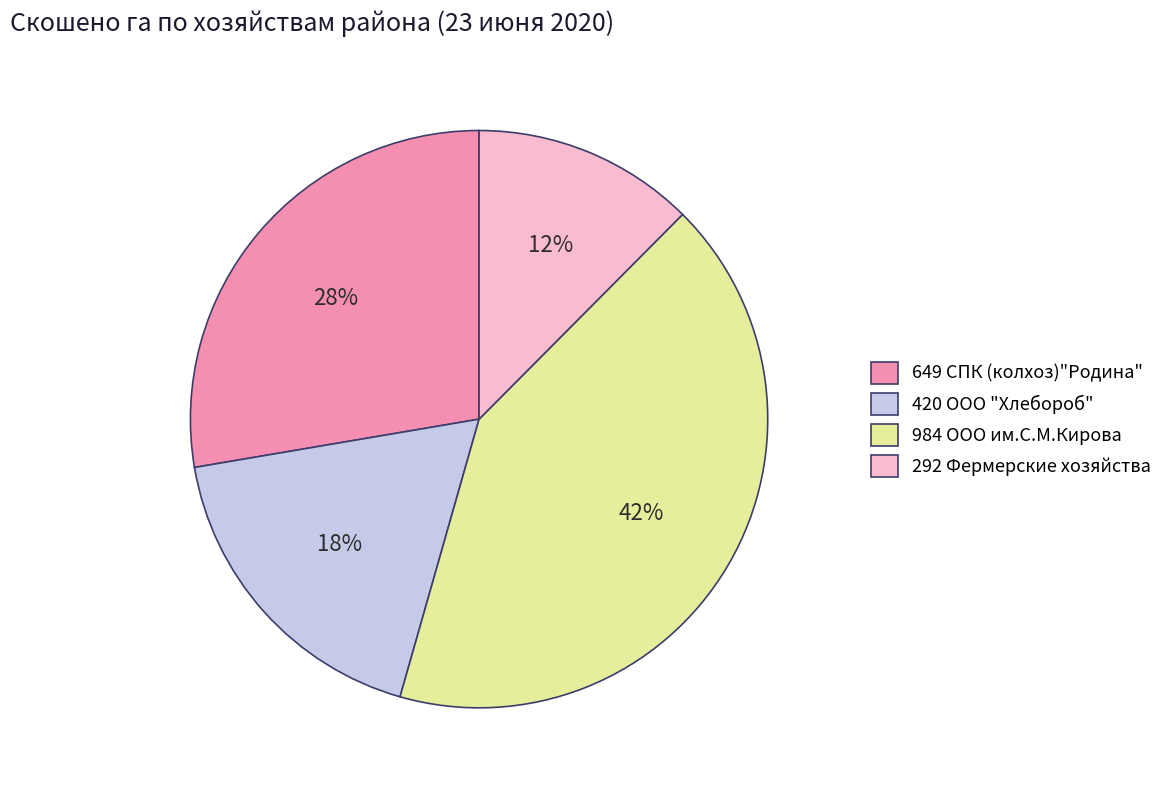

To the nearest percent, what is the combined percentage of 292 Фермерские хозяйства and 649 СПК (колхоз)"Родина"?

40%